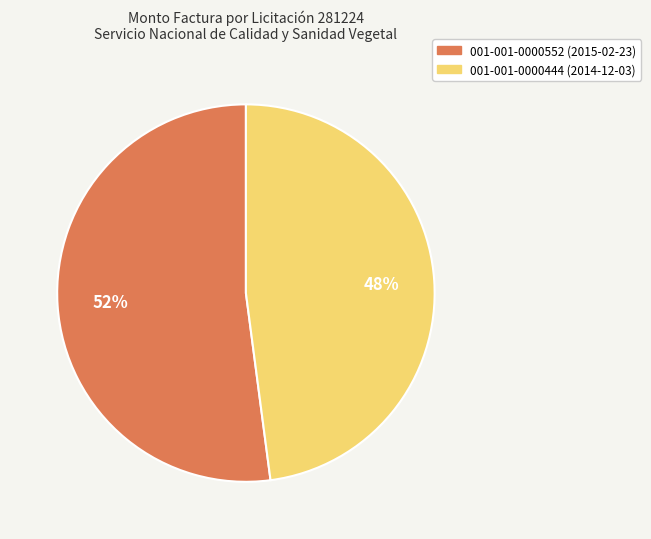

Rank the categories by value from highest to lowest.

001-001-0000552 (2015-02-23), 001-001-0000444 (2014-12-03)